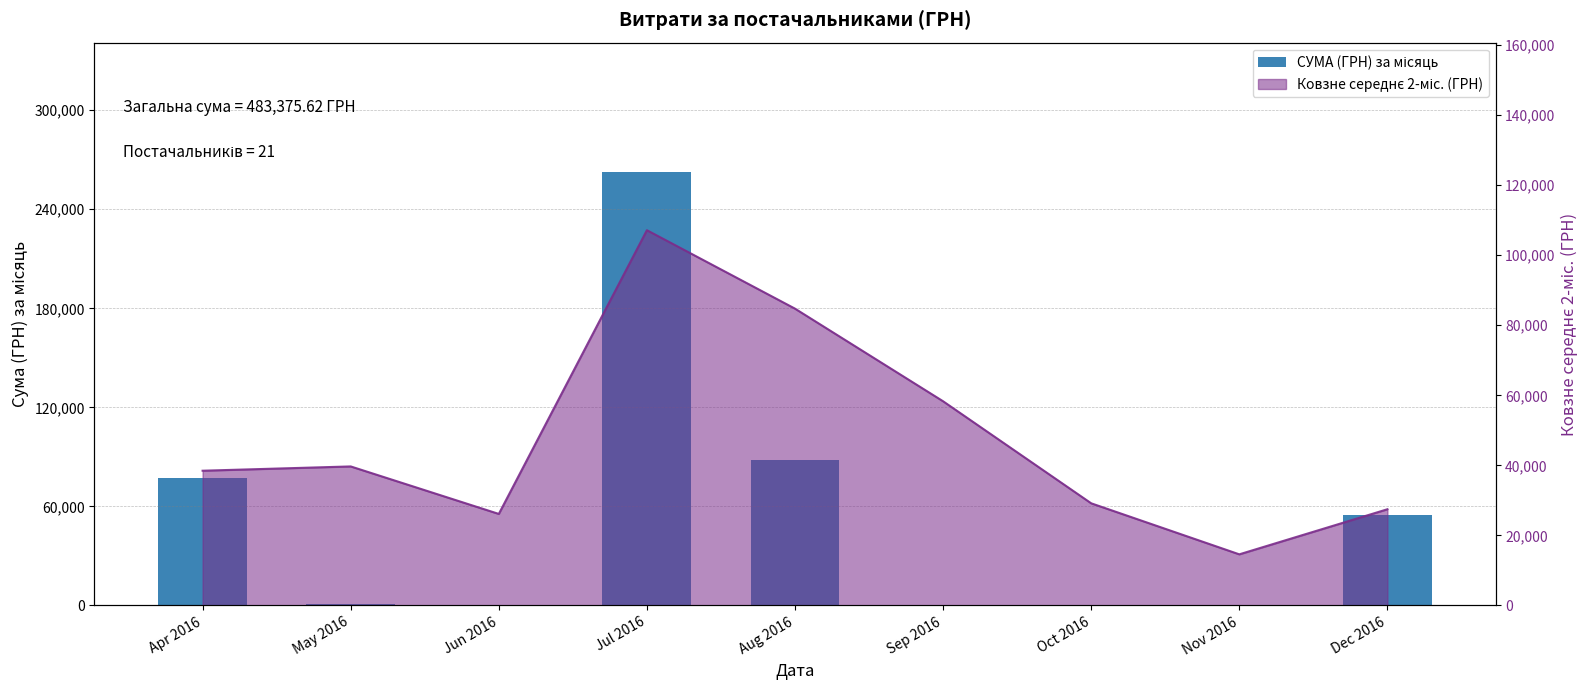

Between Sep 2016 and Jul 2016, which is larger?

Jul 2016